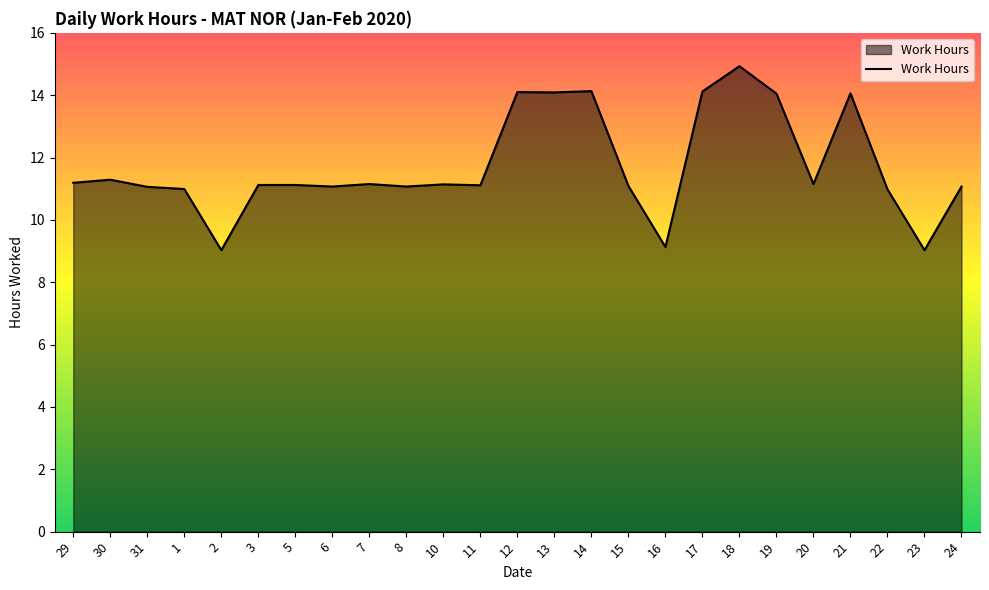

Which label corresponds to the largest value in the chart?

18